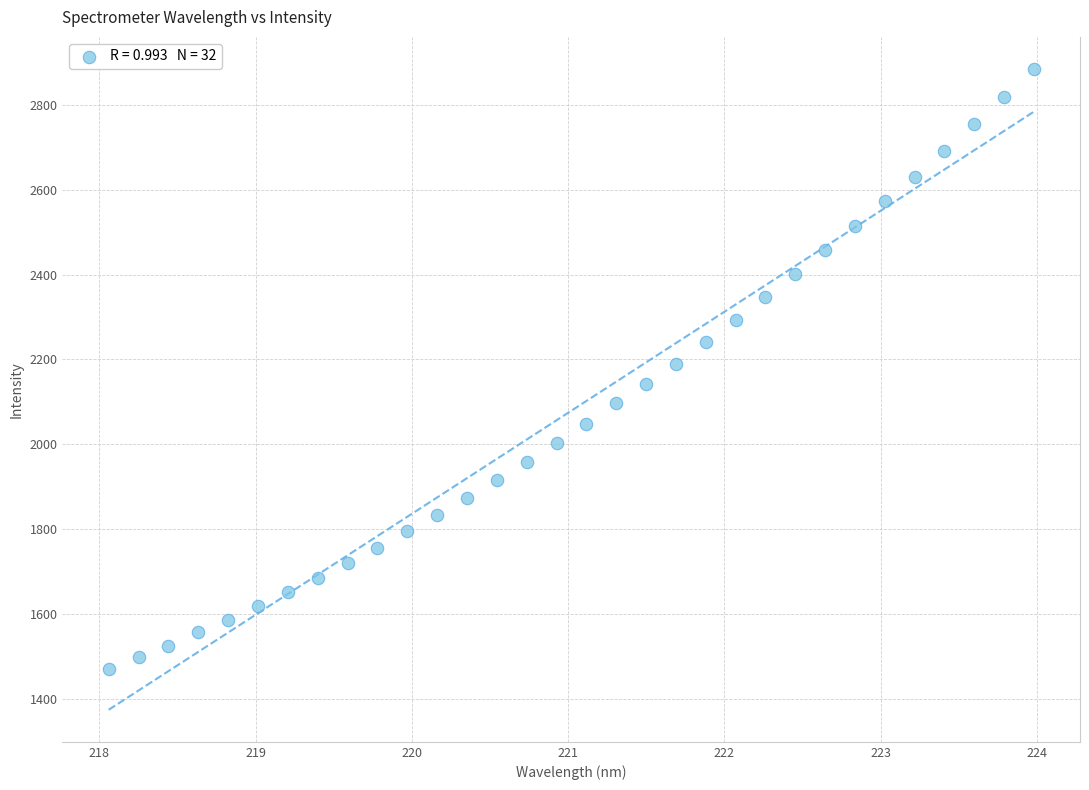

What is the range of X values (max minus min)?

5.9